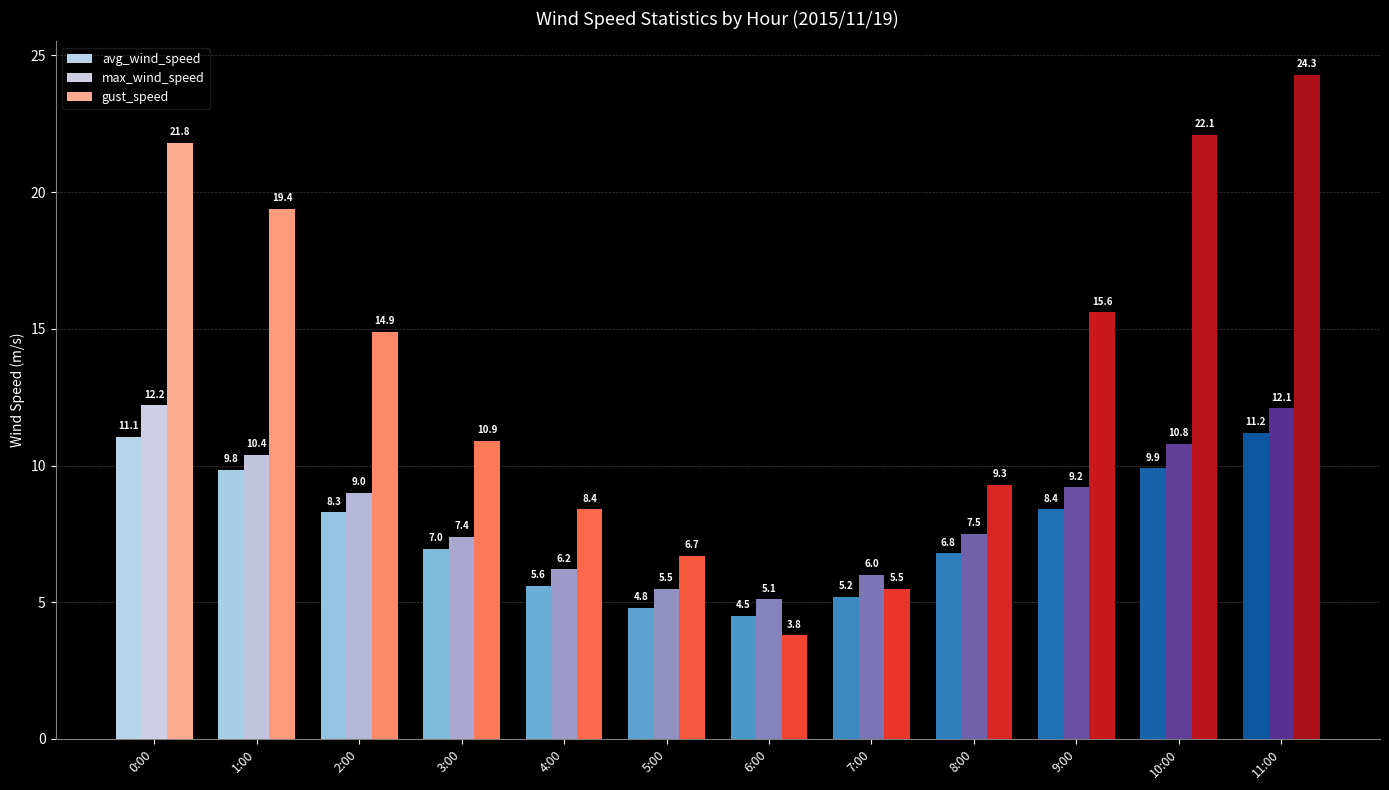

At which label is avg_wind_speed closest to 7?

3:00